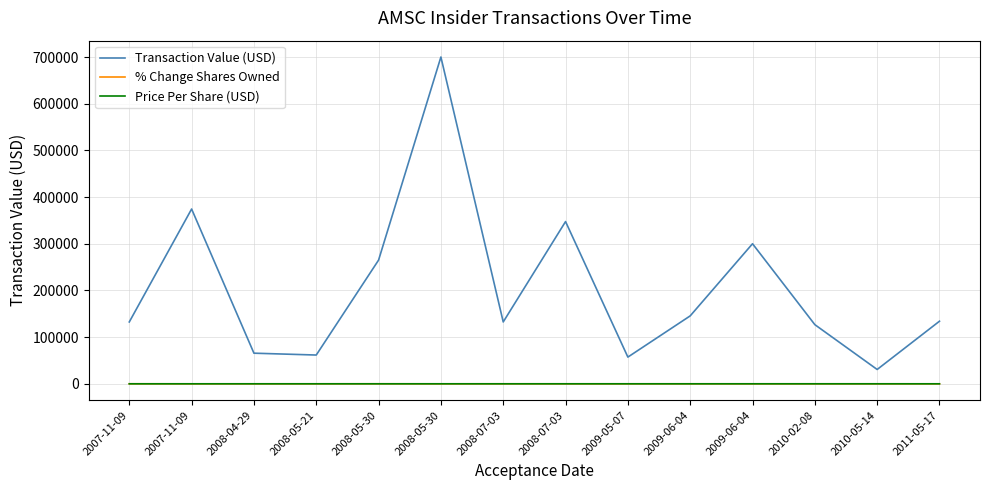

At how many categories does at least one series exceed 576622?

1